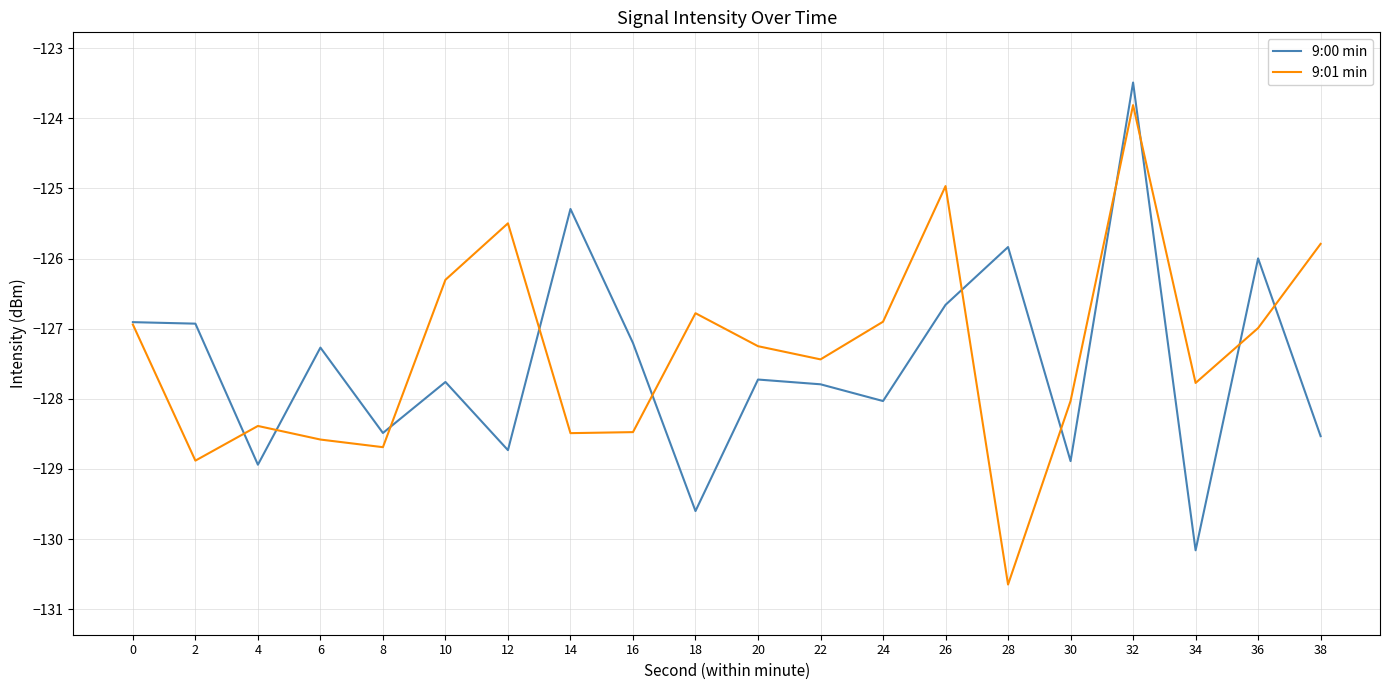

List the series in order of their peak value, lowest first.

9:01 min, 9:00 min